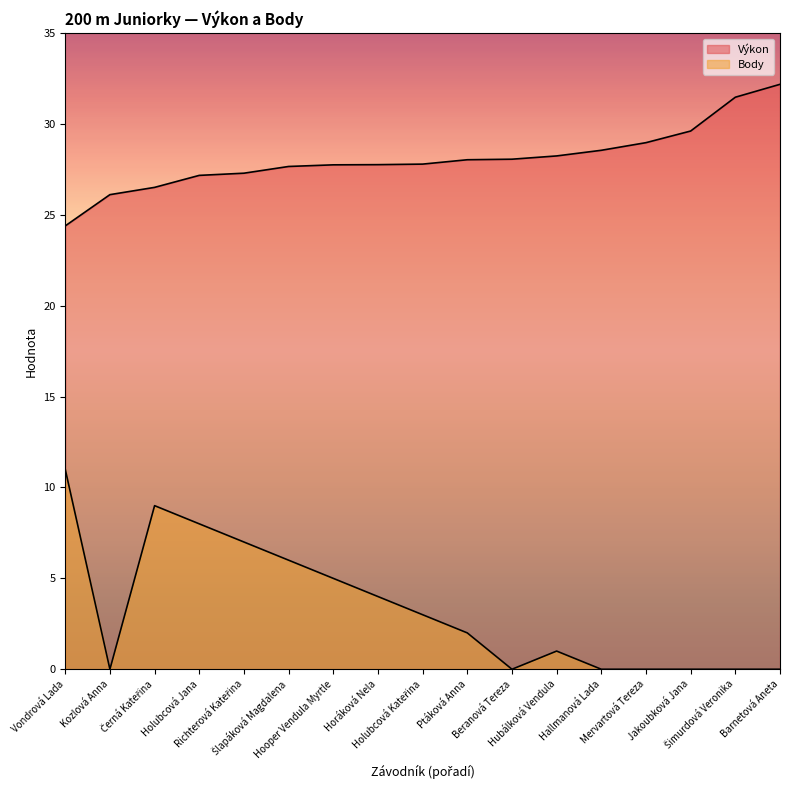

List the series in order of their overall mean, highest first.

Výkon, Body